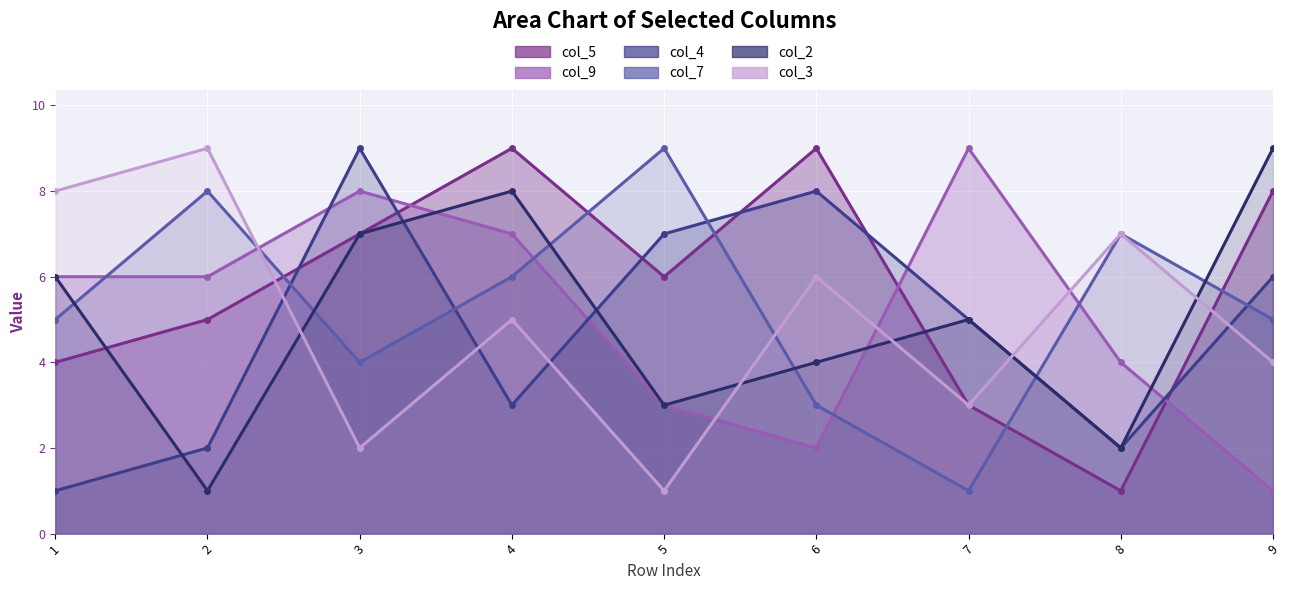

What is the difference between the highest and lowest values at 1?

7